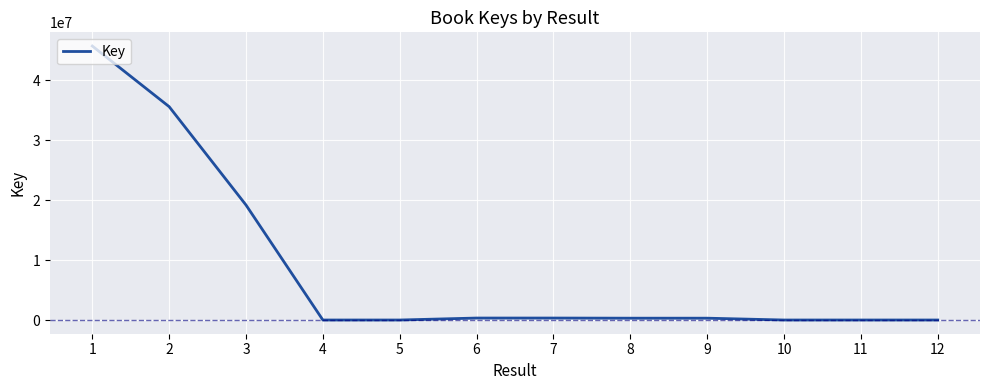

Approximately how many times larger is the value at 2 compared to 1?

0.8